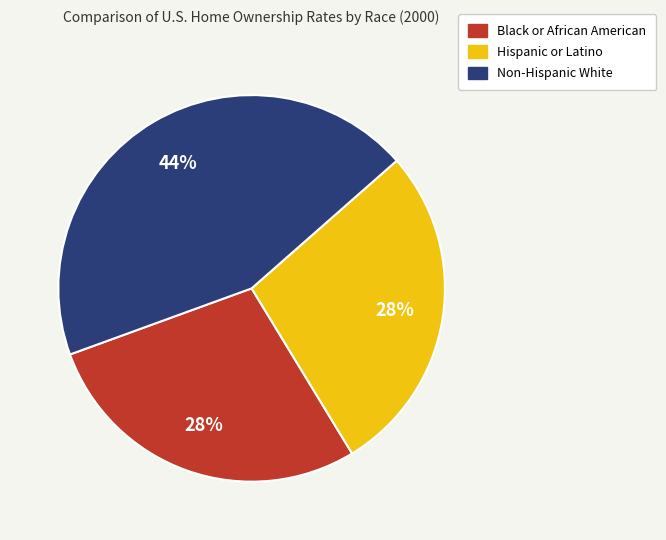

Is it true that Black or African American is 39% of the pie?

False